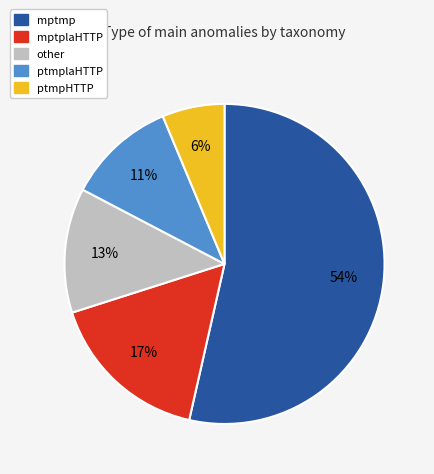

To the nearest percent, what is the average slice percentage?

20%